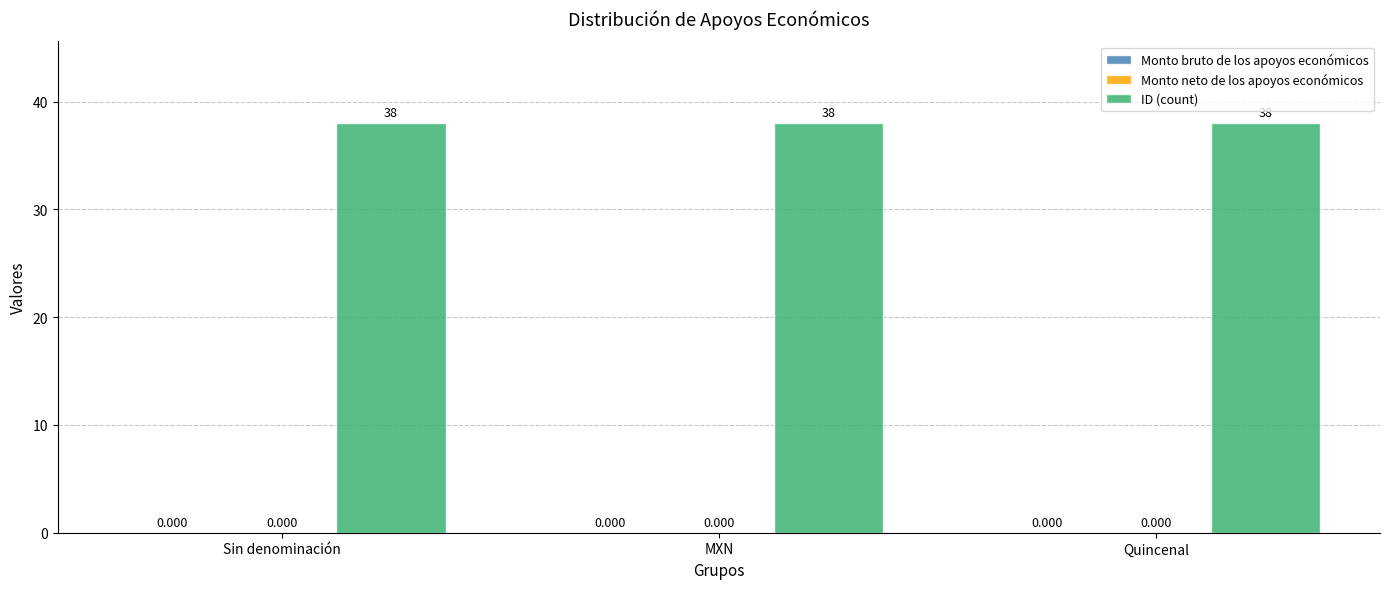

Does the chart contain stacked bars?

No